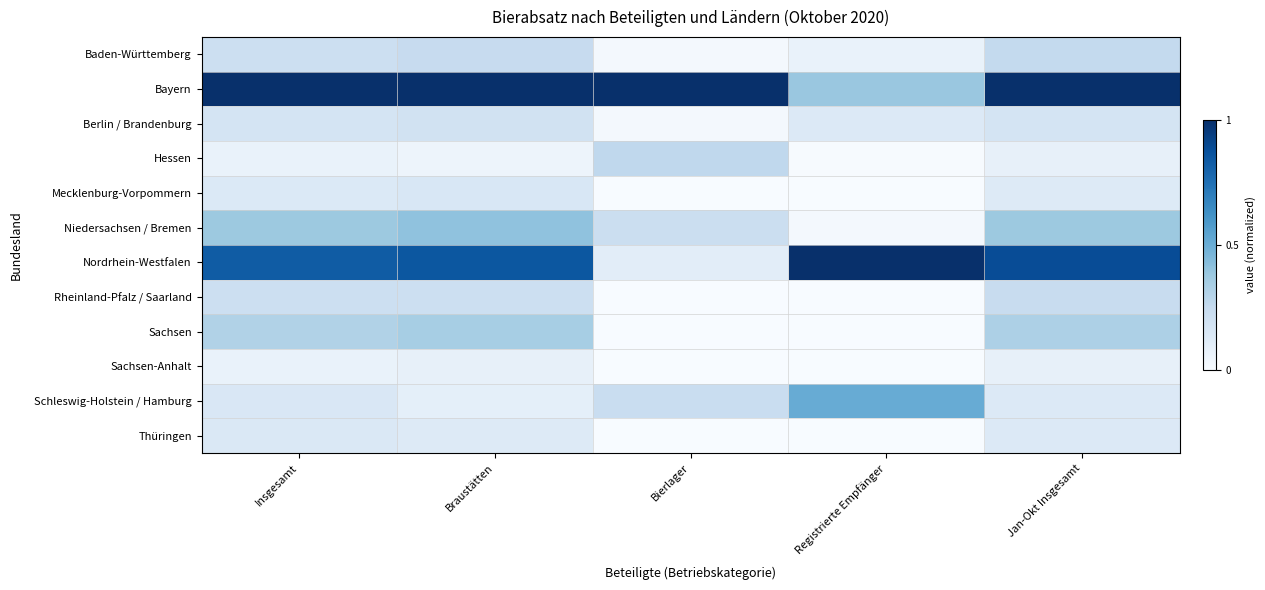

How many distinct data groups are displayed?

12